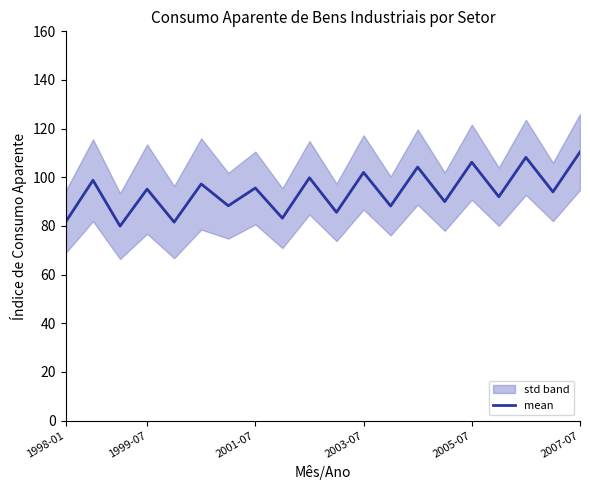

What is the difference between the maximum and minimum values?

30.5